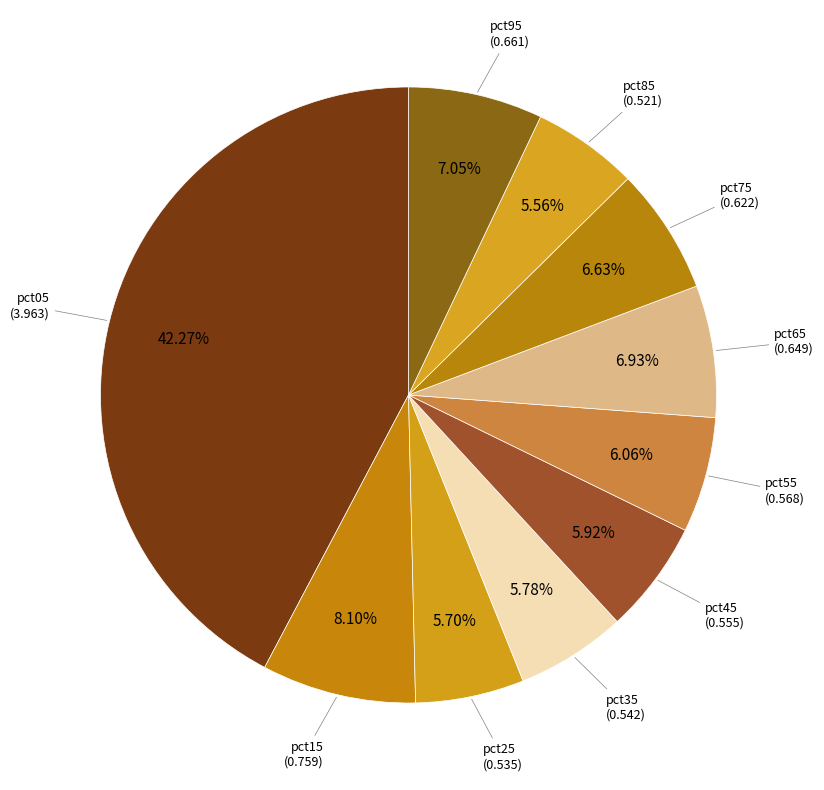

How many slices are in this pie chart?

10